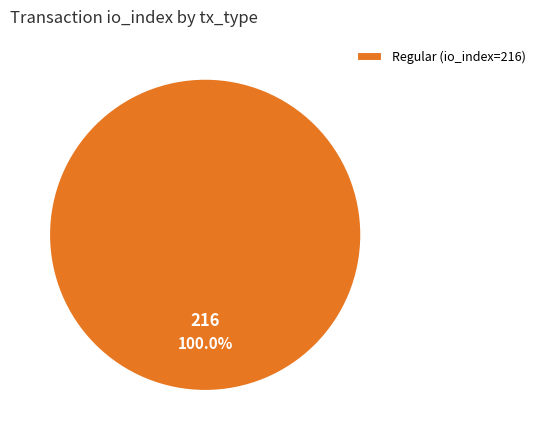

Rank the categories by value from lowest to highest.

Regular (io_index=216)